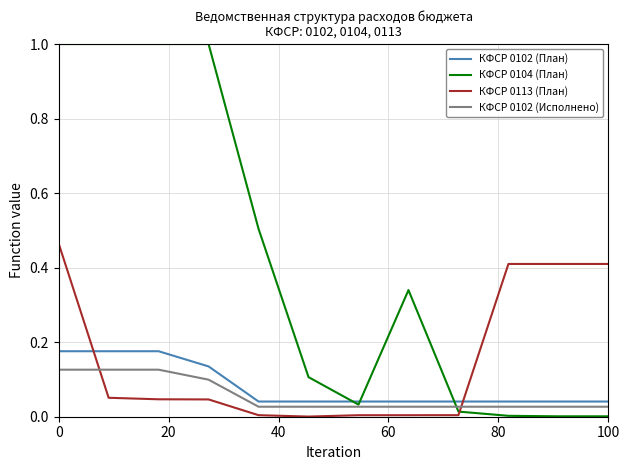

True or false: КФСР 0102 (Исполнено) and КФСР 0104 (План) cross at least once.

True